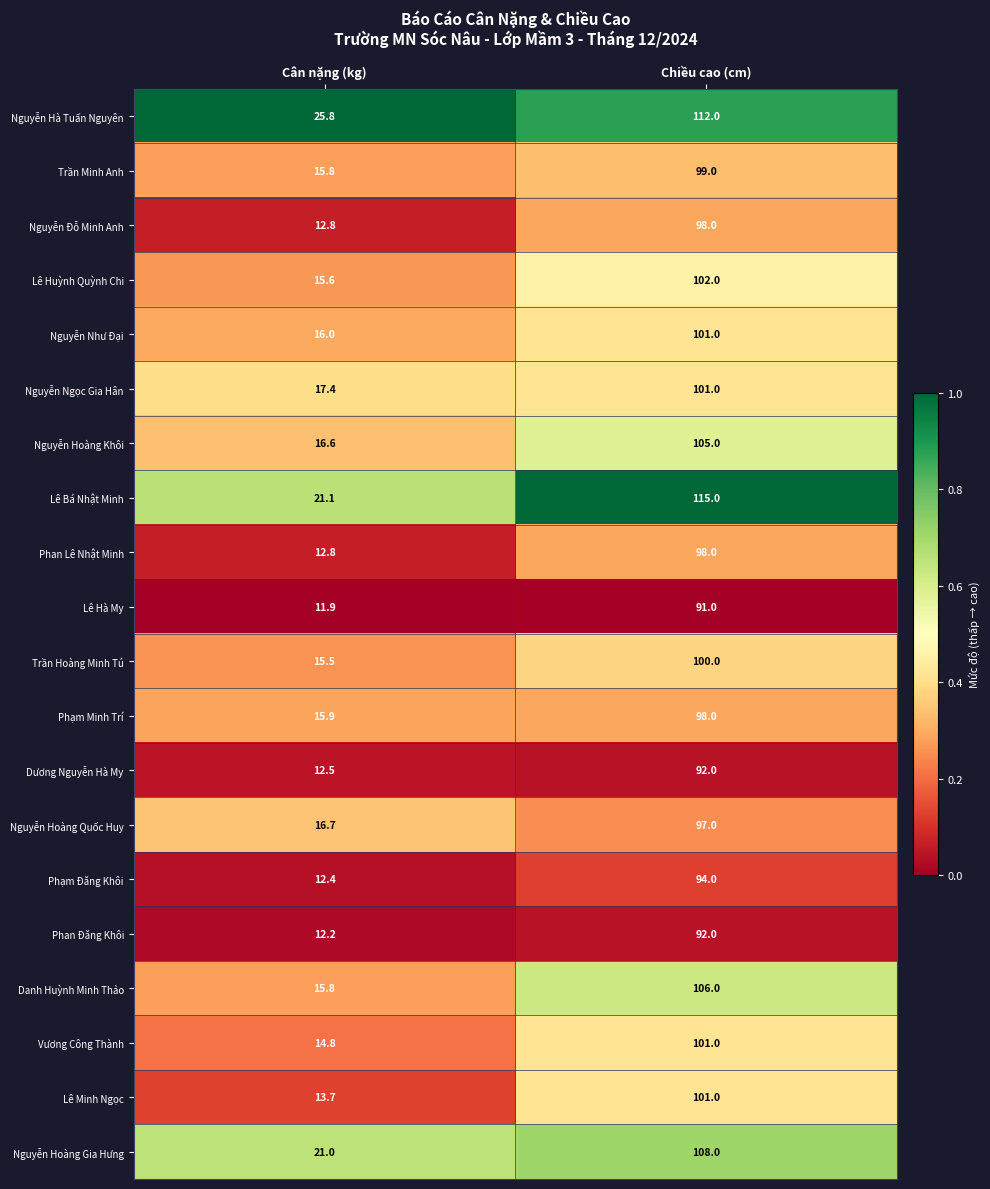

Which label corresponds to the largest value in the chart?

Chiều cao (cm)